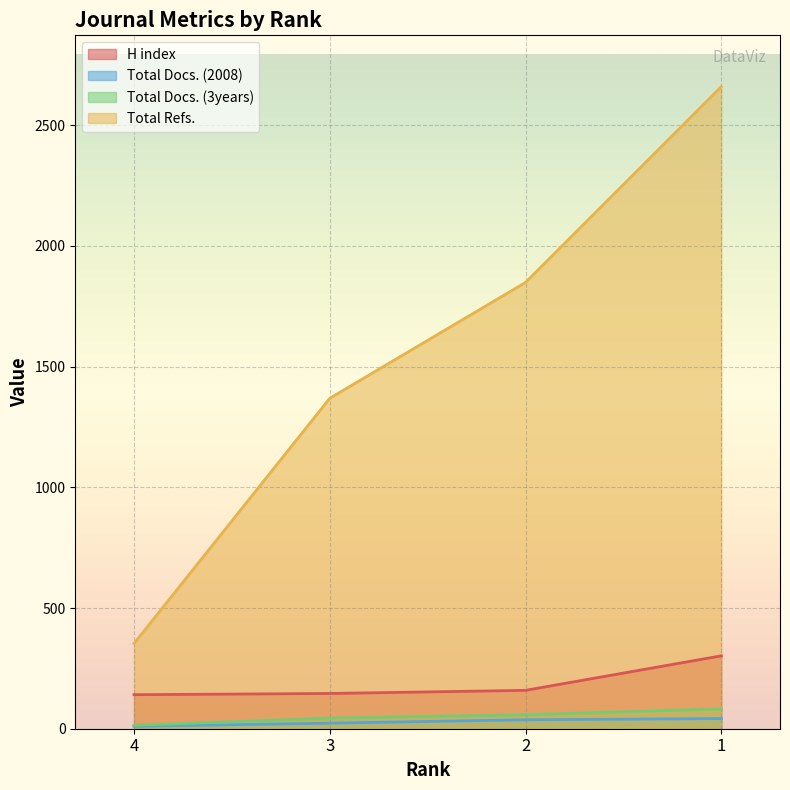

What is the difference between the highest and lowest values at 1?

2618